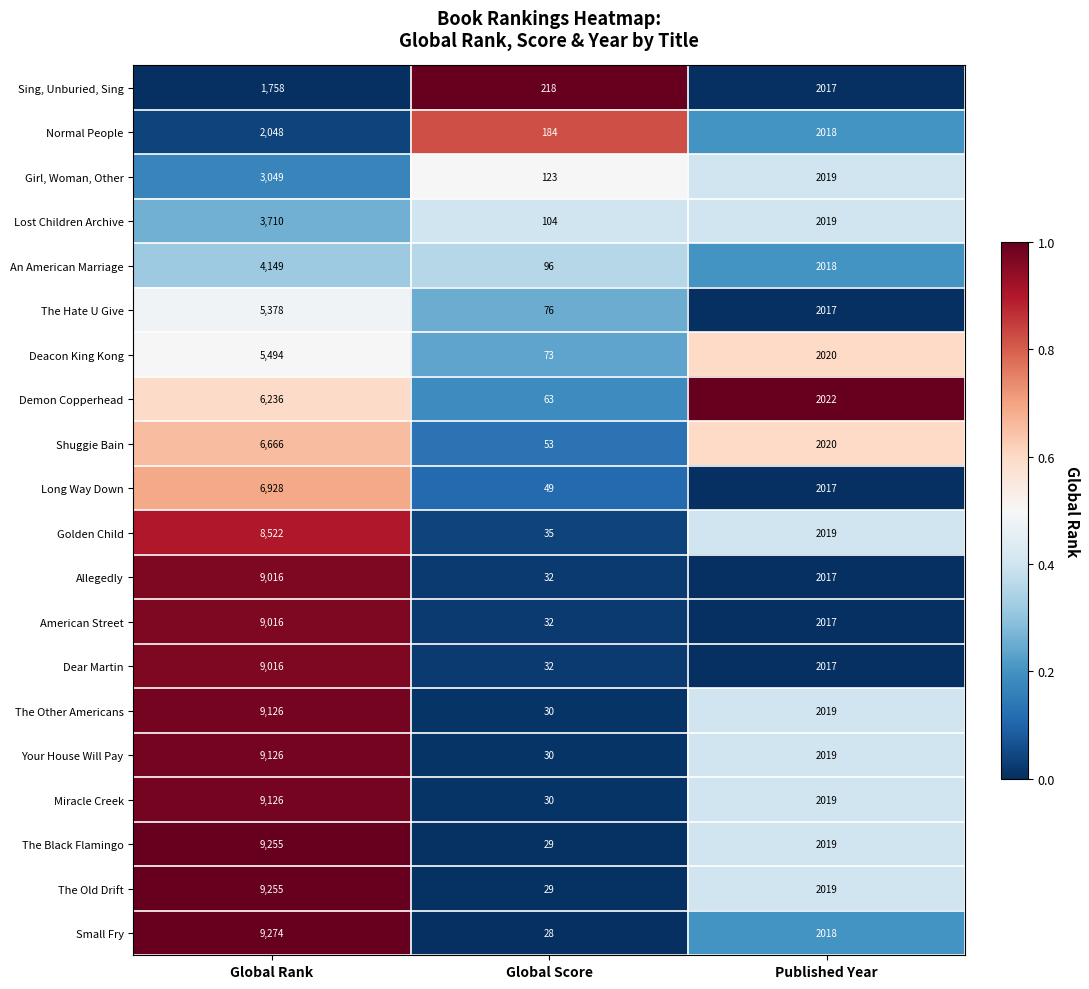

Which label corresponds to the smallest value in the chart?

Global Score